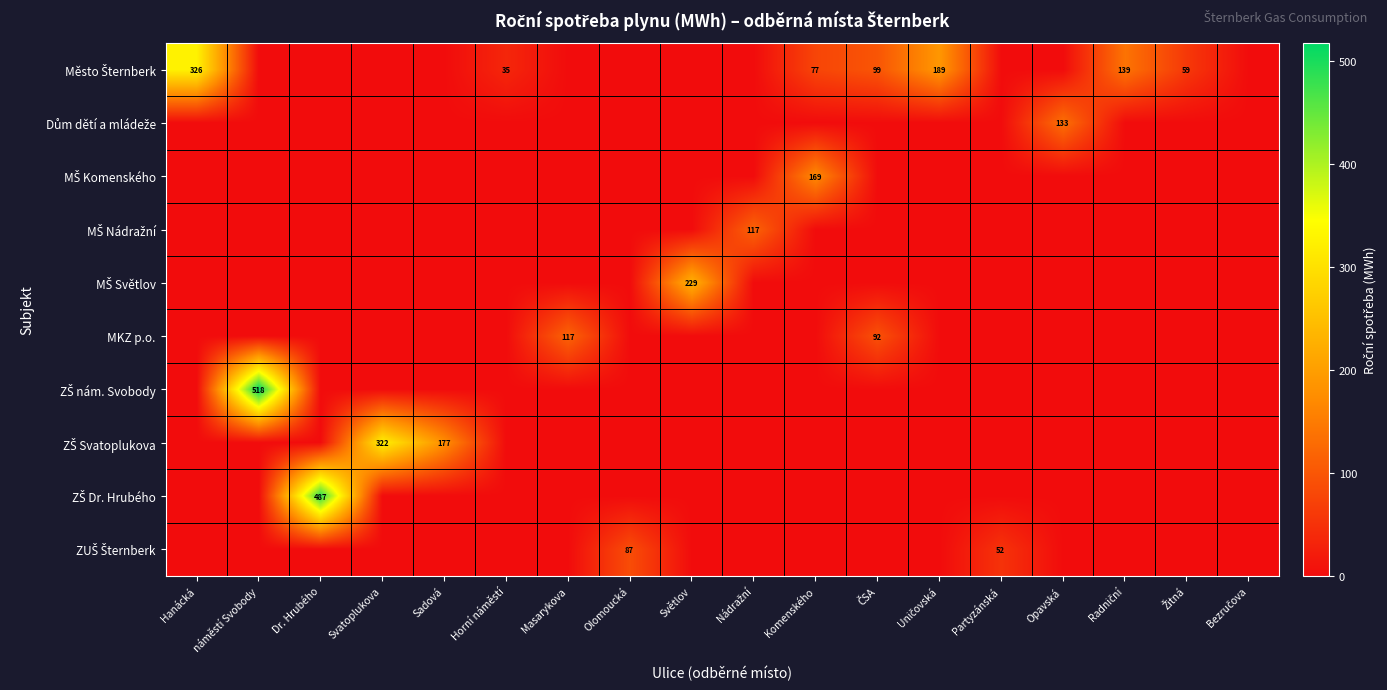

The MKZ p.o. series shows 0.0 at Světlov. True or false?

True